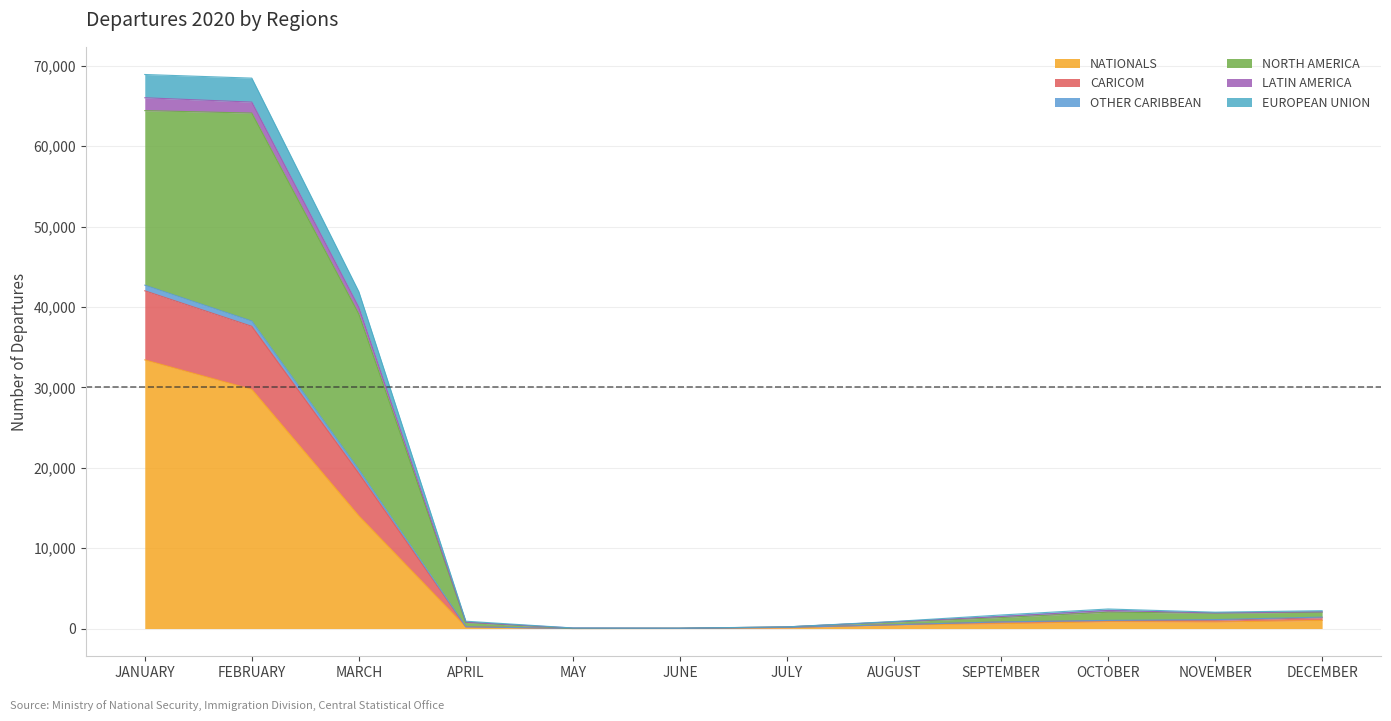

At which label does NATIONALS reach its peak?

JANUARY